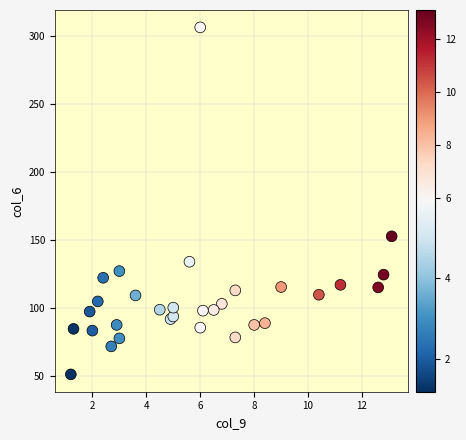

What Y value in the scatter plot is closest to 178?

152.6